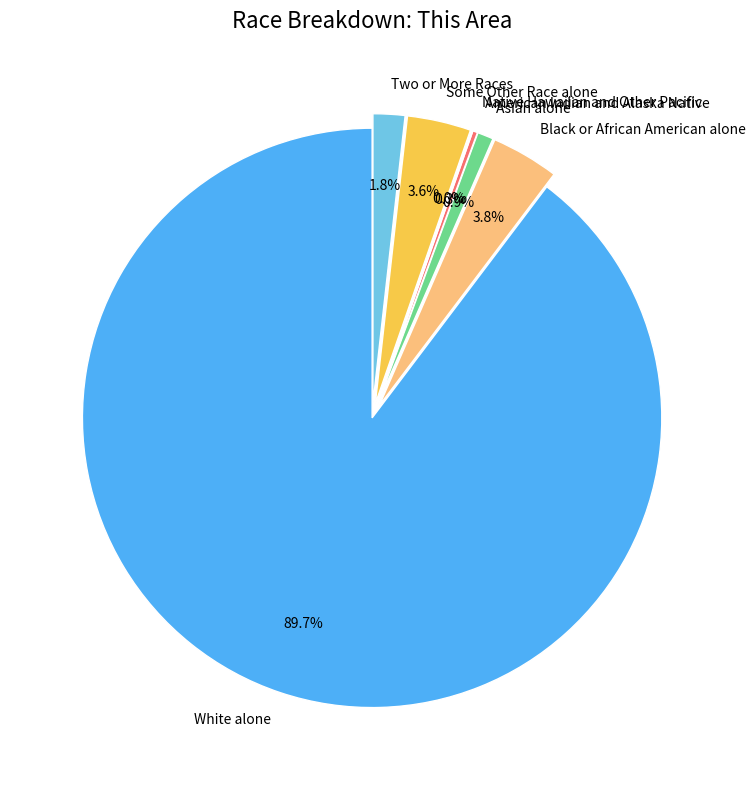

What is the majority slice?

White alone